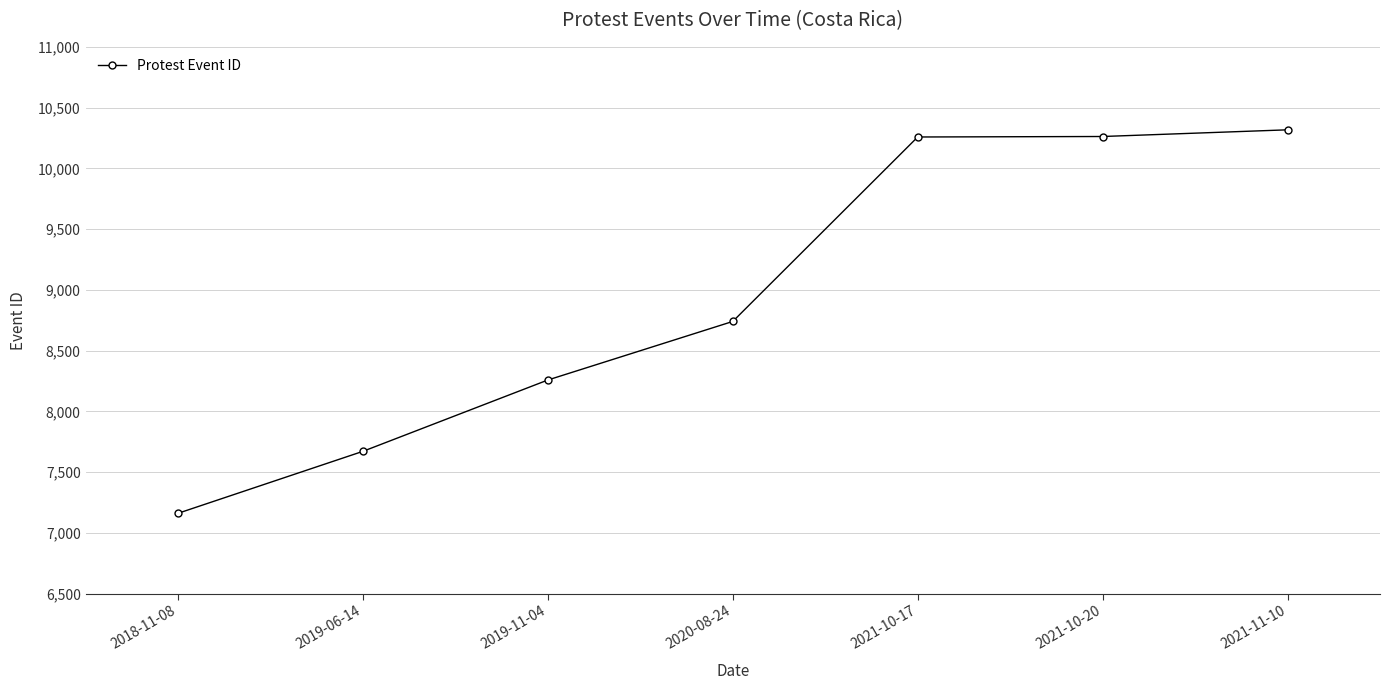

Read the value at 2019-11-04, to the nearest 10.

8260